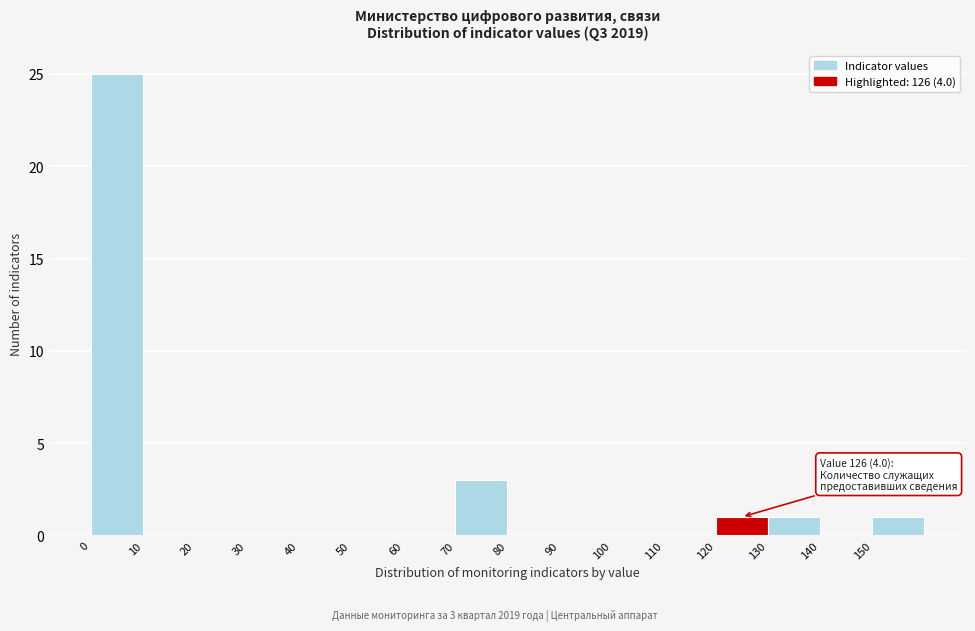

Over which range of the x-axis is the bar tallest?

0 to 10